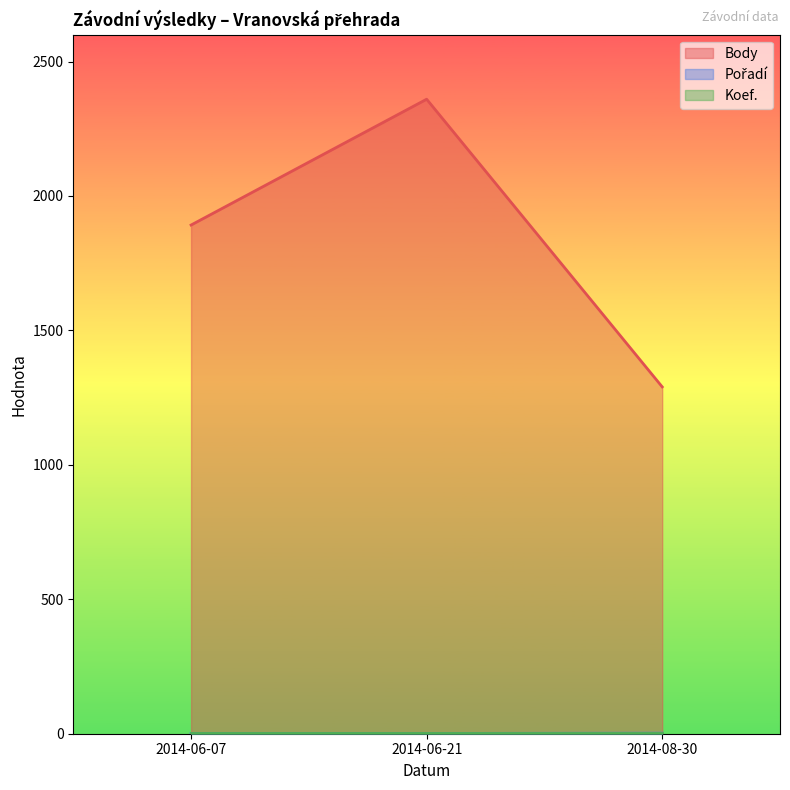

Which series changed the most between 2014-06-21 and 2014-08-30?

Body